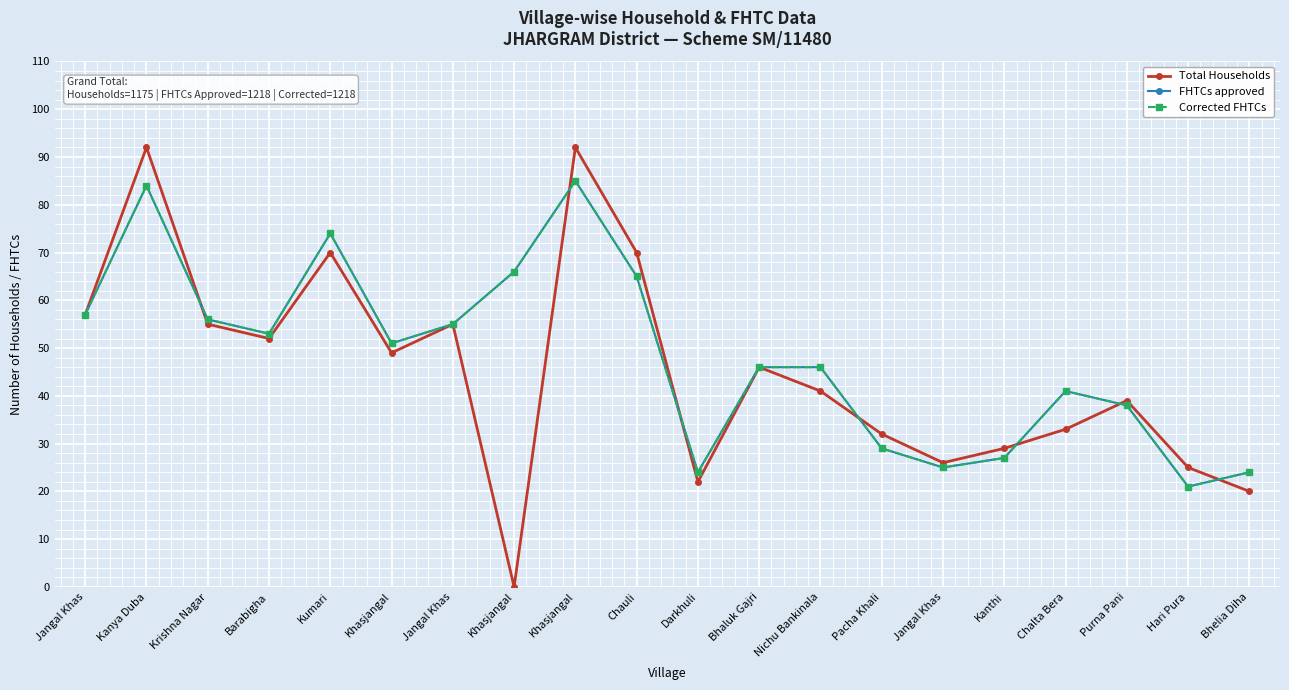

What is the difference between the Corrected FHTCs values at Kumari and Barabigha?

21